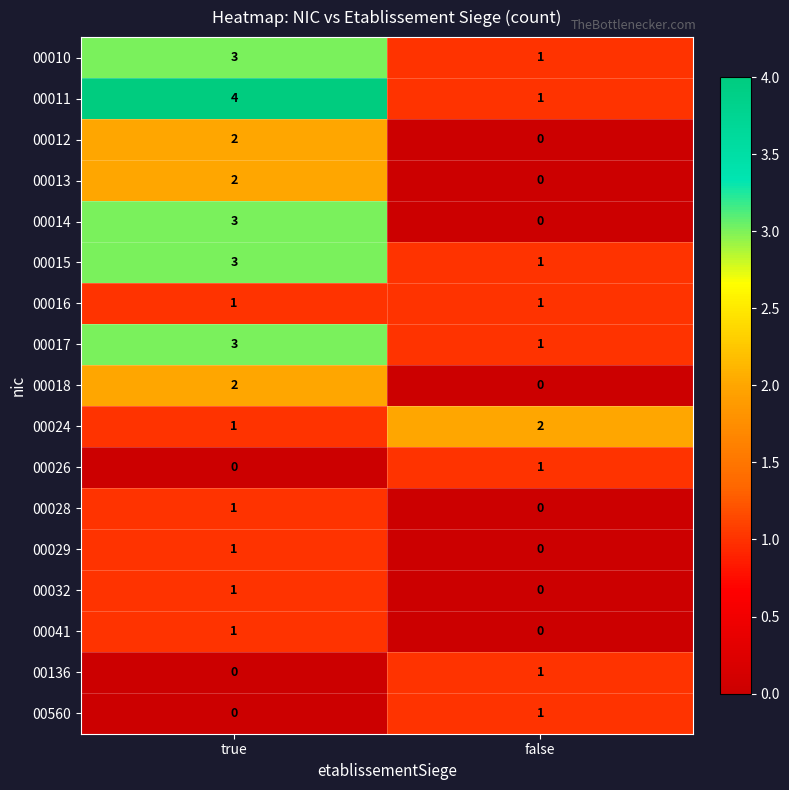

What is the difference between the highest and lowest values at true?

4